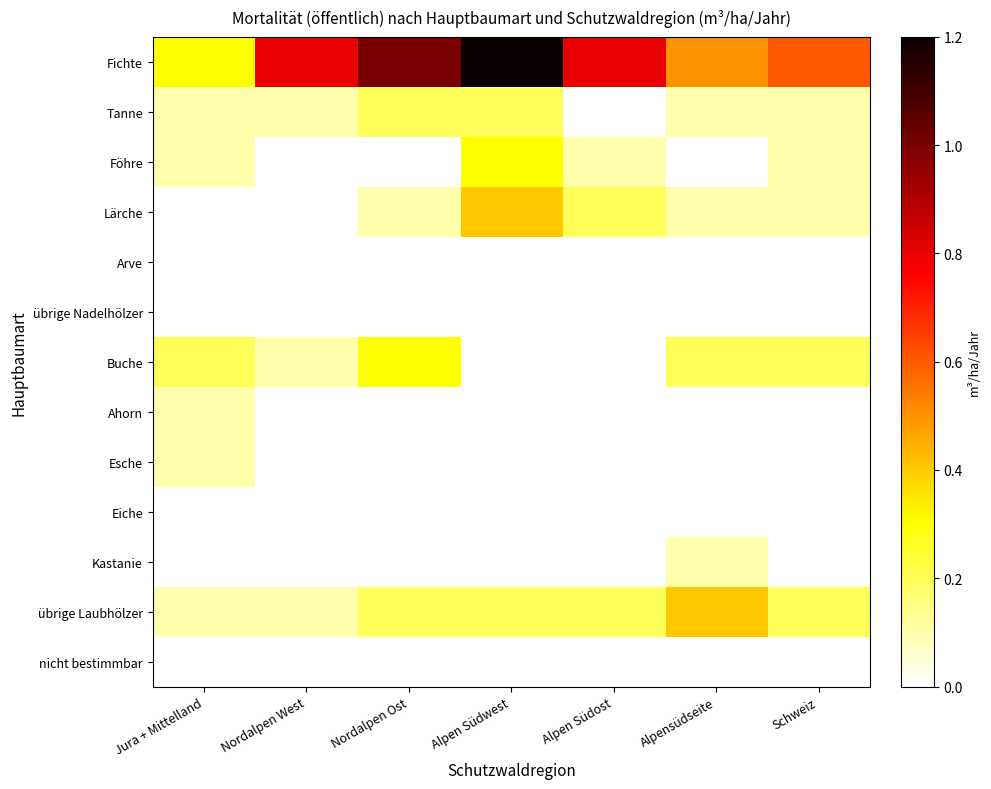

Which series has the largest range (max minus min)?

Fichte